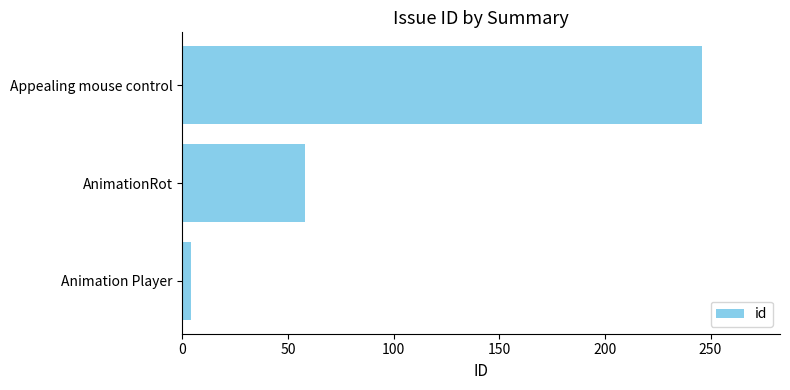

Which category has the lowest value across all series?

Animation Player